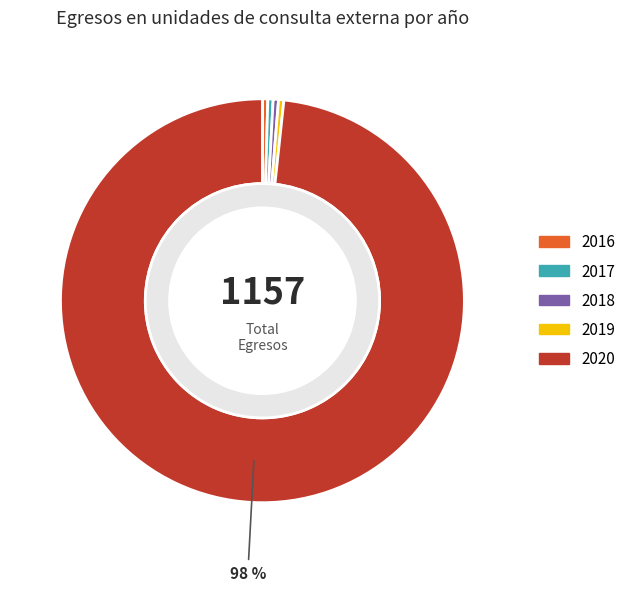

Rank the categories by value from lowest to highest.

2016, 2017, 2018, 2019, 2020